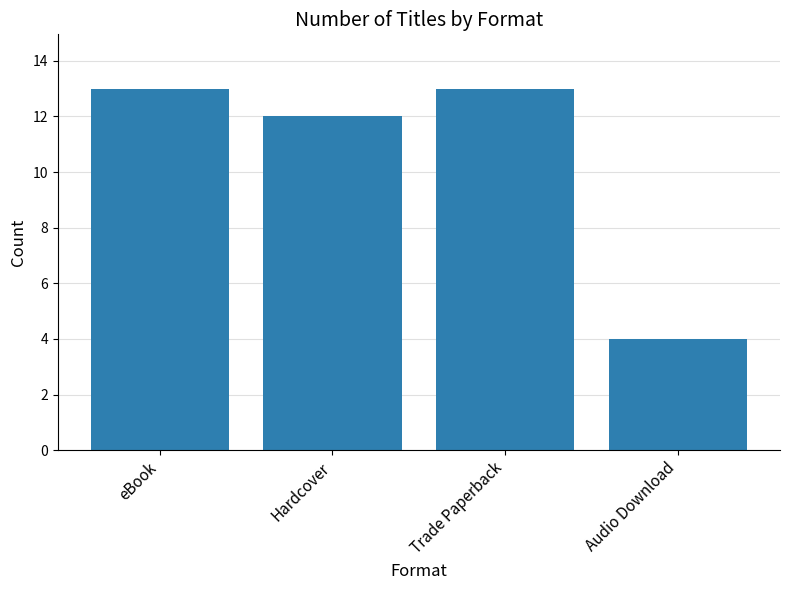

What is the label of the 1st bar from the right?

Audio Download